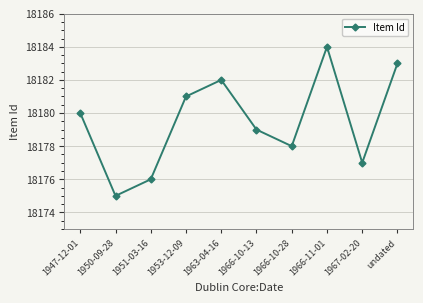

True or false: the data shows 12277 at undated.

False